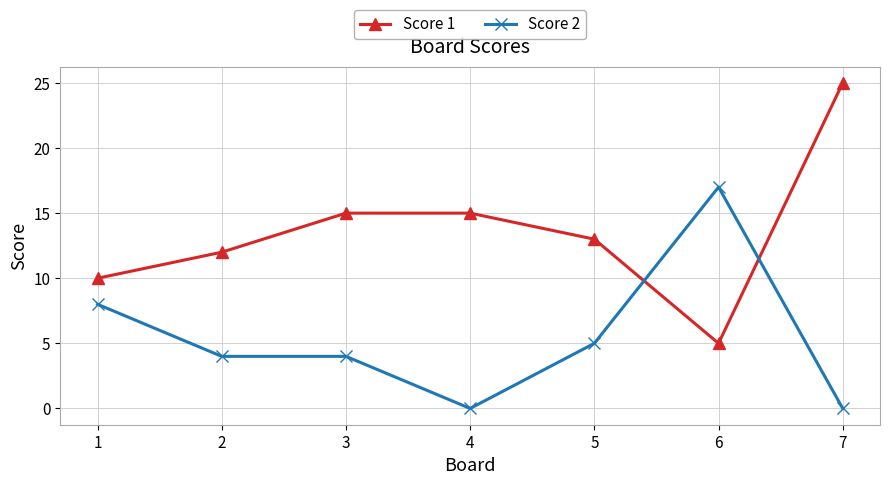

Which series has the widest spread of values?

Score 1